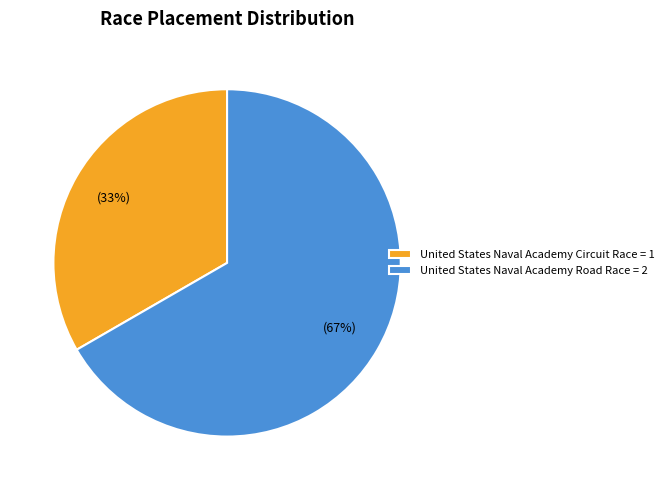

Does any single category account for the majority?

Yes